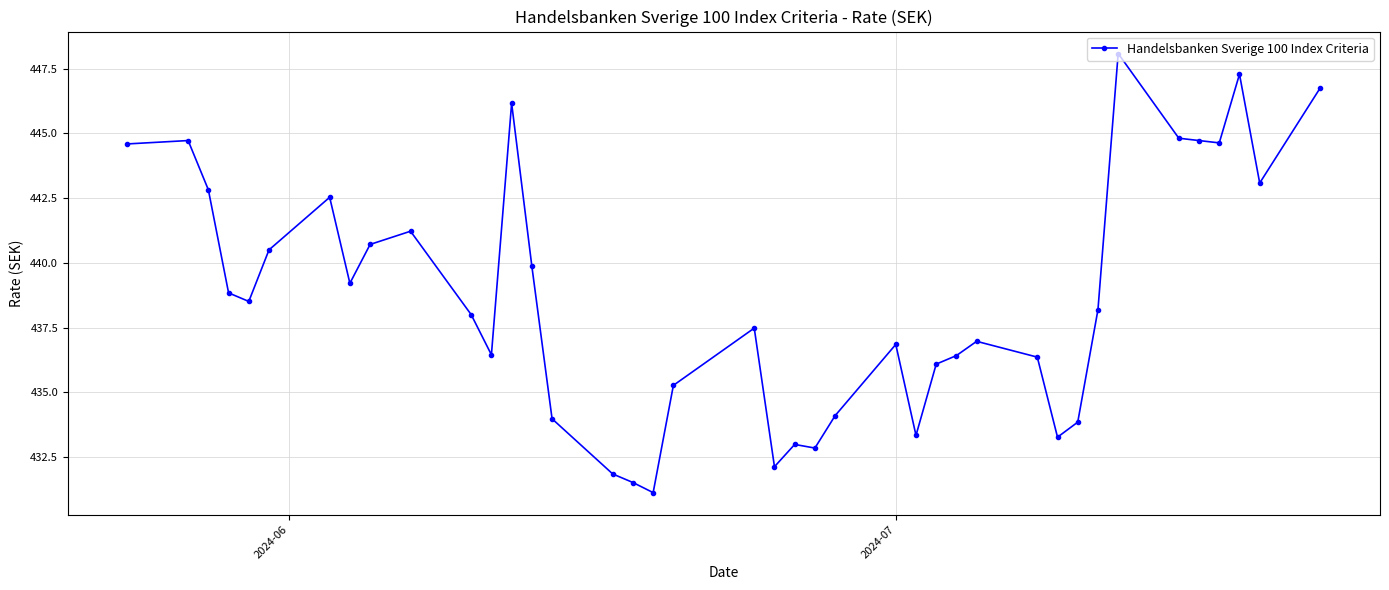

True or false: the data has more than 1 interior local peaks.

True